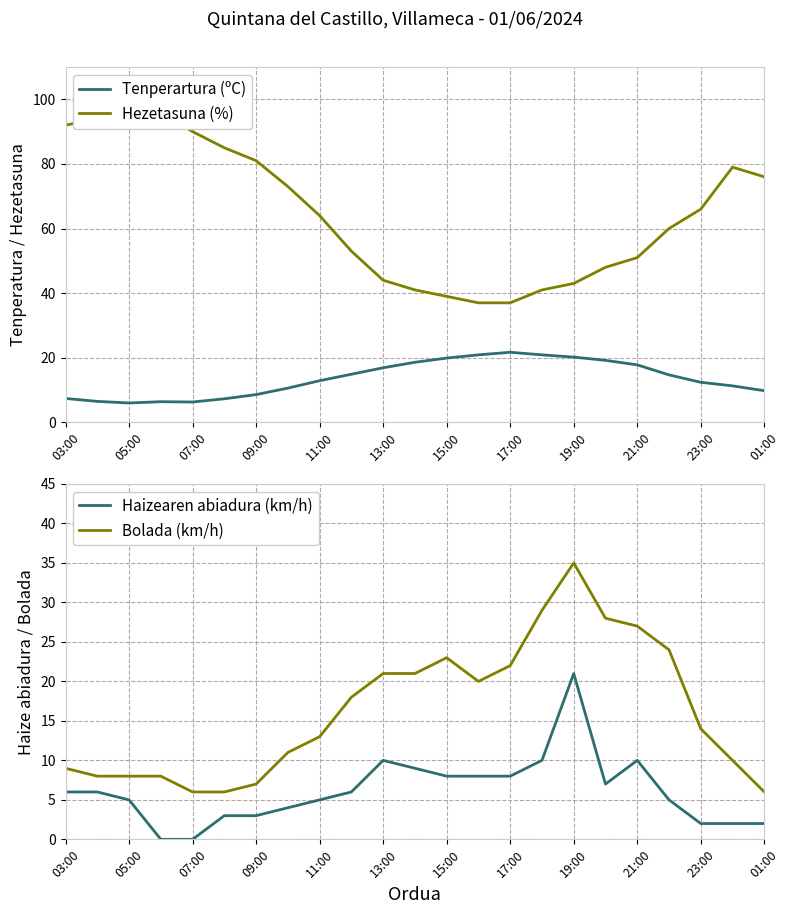

Reading right to left, what are all the values shown in this chart?

Tenperartura (ºC): 9.8	11.3	12.4	14.7	17.8	19.2	20.2	20.9	21.7	20.9	19.9	18.6	16.9	14.9	12.9	10.6	8.6	7.3	6.3	6.4	6.0	6.5	7.4
Hezetasuna (%): 76.0	79.0	66.0	60.0	51.0	48.0	43.0	41.0	37.0	37.0	39.0	41.0	44.0	53.0	64.0	73.0	81.0	85.0	90.0	96.0	95.0	94.0	92.0
Haizearen abiadura (km/h): 2.0	2.0	2.0	5.0	10.0	7.0	21.0	10.0	8.0	8.0	8.0	9.0	10.0	6.0	5.0	4.0	3.0	3.0	0.0	0.0	5.0	6.0	6.0
Bolada (km/h): 6.0	10.0	14.0	24.0	27.0	28.0	35.0	29.0	22.0	20.0	23.0	21.0	21.0	18.0	13.0	11.0	7.0	6.0	6.0	8.0	8.0	8.0	9.0